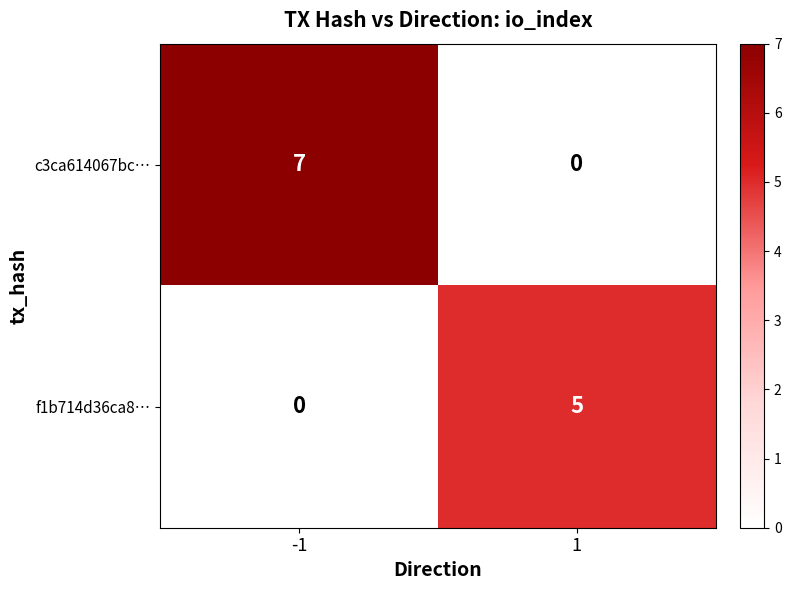

How many values in f1b714d36ca8… are above zero?

1